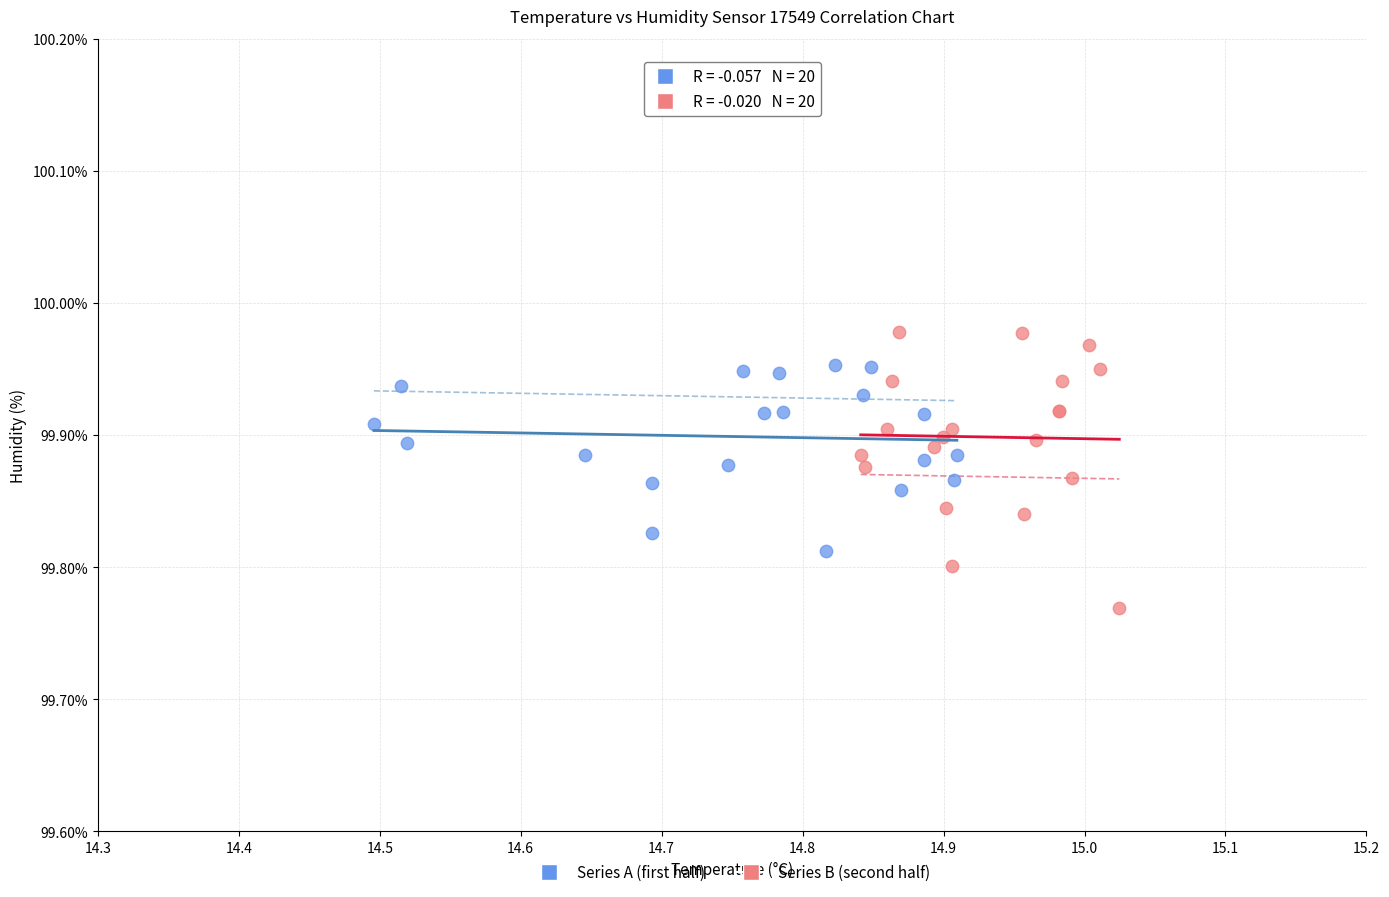

Which series has the largest Y range (max minus min)?

Series B (second half)